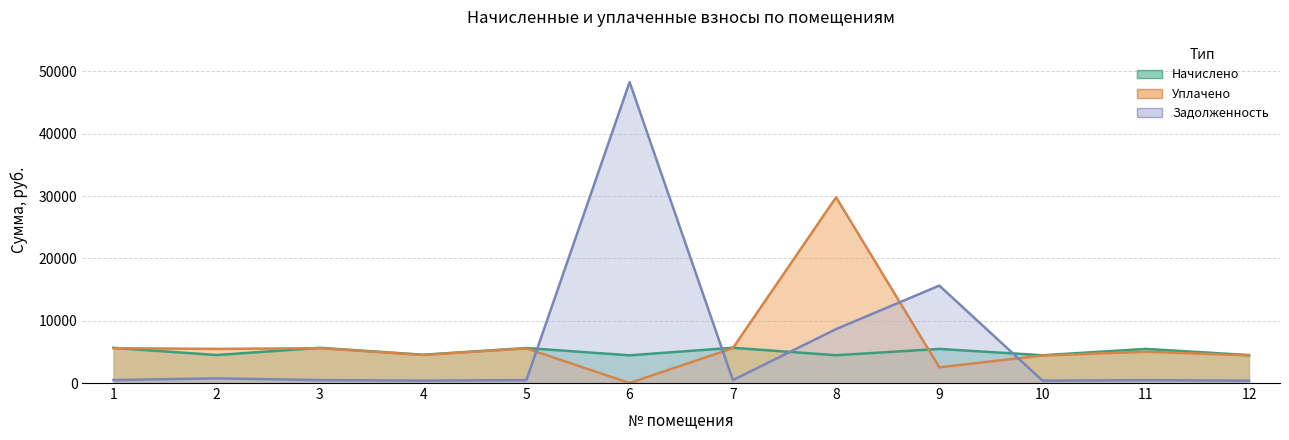

The value of Уплачено at 6 is -15870.7. True or false?

False